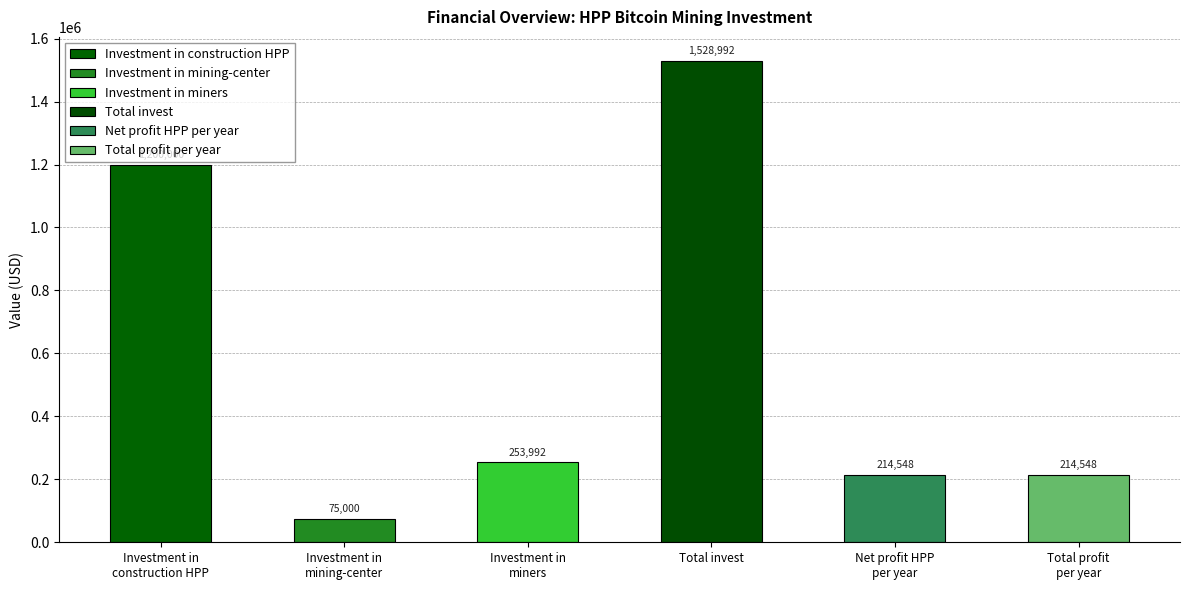

What is the average value?

581180